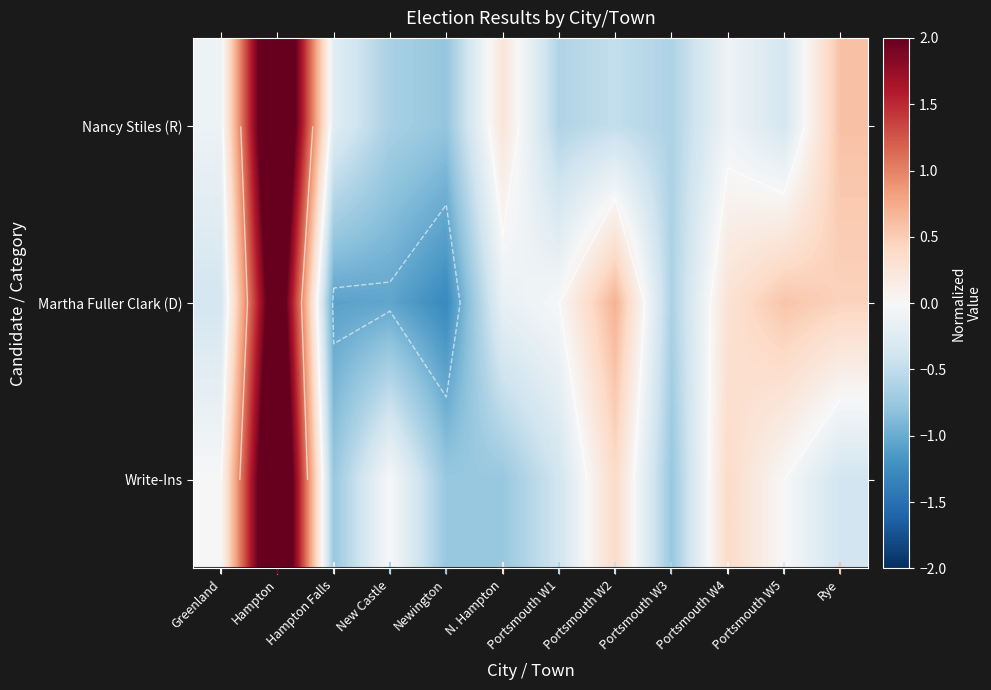

How many data points does each series have?

12